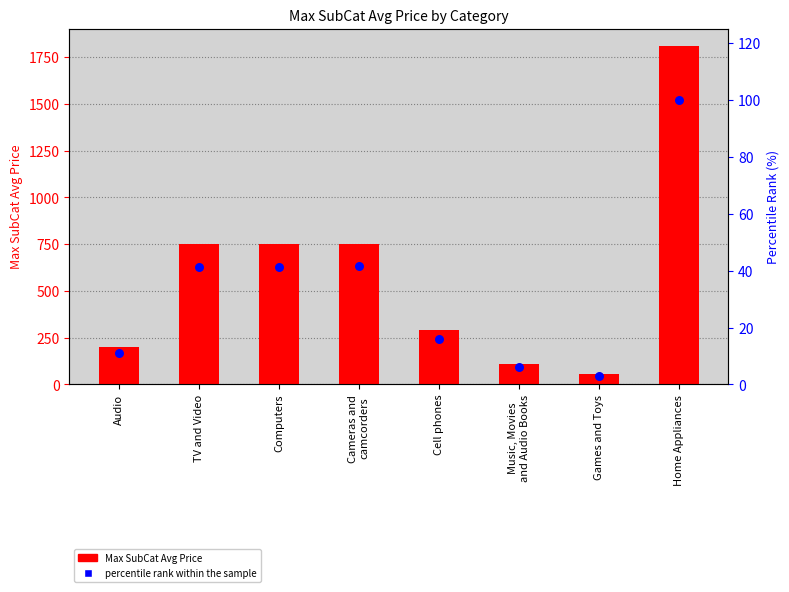

What are all the series names shown in the legend?

Max SubCat Avg Price, percentile rank within the sample